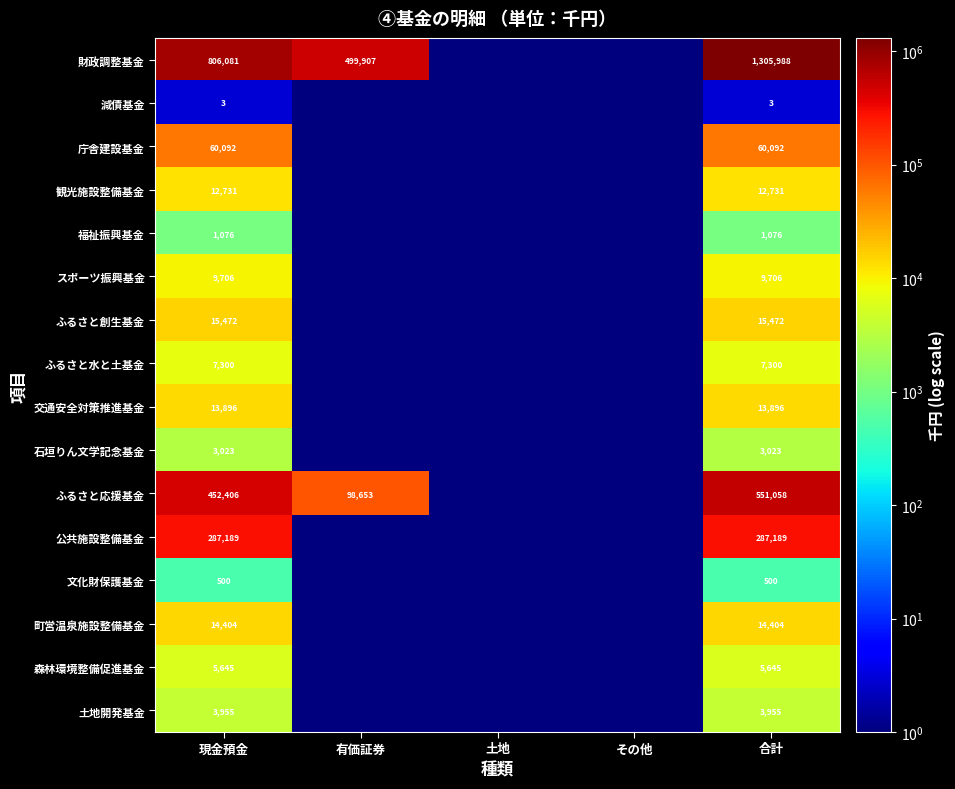

At 合計, list the series in order from smallest to largest.

減債基金, 文化財保護基金, 福祉振興基金, 石垣りん文学記念基金, 土地開発基金, 森林環境整備促進基金, ふるさと水と土基金, スポーツ振興基金, 観光施設整備基金, 交通安全対策推進基金, 町営温泉施設整備基金, ふるさと創生基金, 庁舎建設基金, 公共施設整備基金, ふるさと応援基金, 財政調整基金